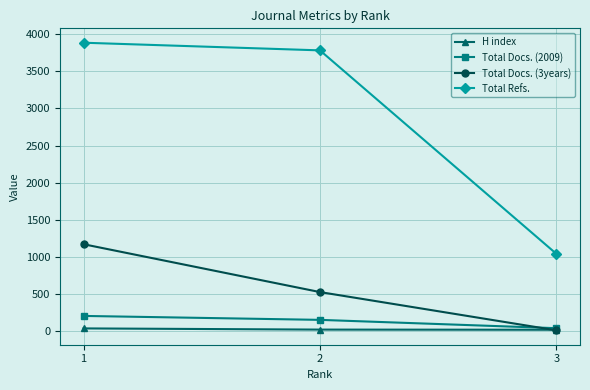

Which series has the widest spread of values?

Total Refs.